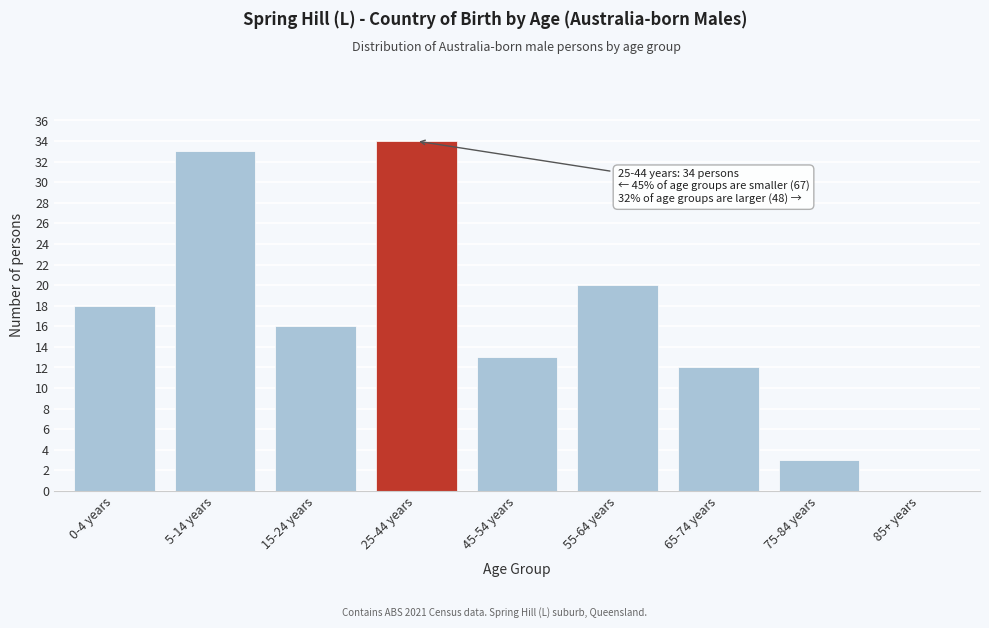

Reading right to left, transcribe all the data shown in this chart.

85+ years=0	75-84 years=3	65-74 years=12	55-64 years=20	45-54 years=13	25-44 years=34	15-24 years=16	5-14 years=33	0-4 years=18